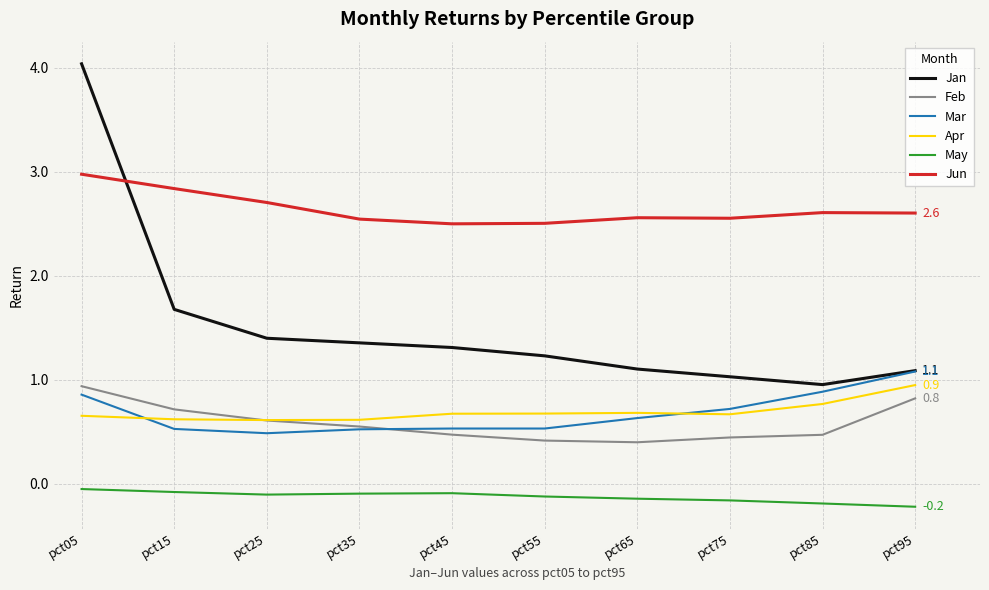

In Jun, how many points are lower than both neighbors (excluding endpoints)?

2